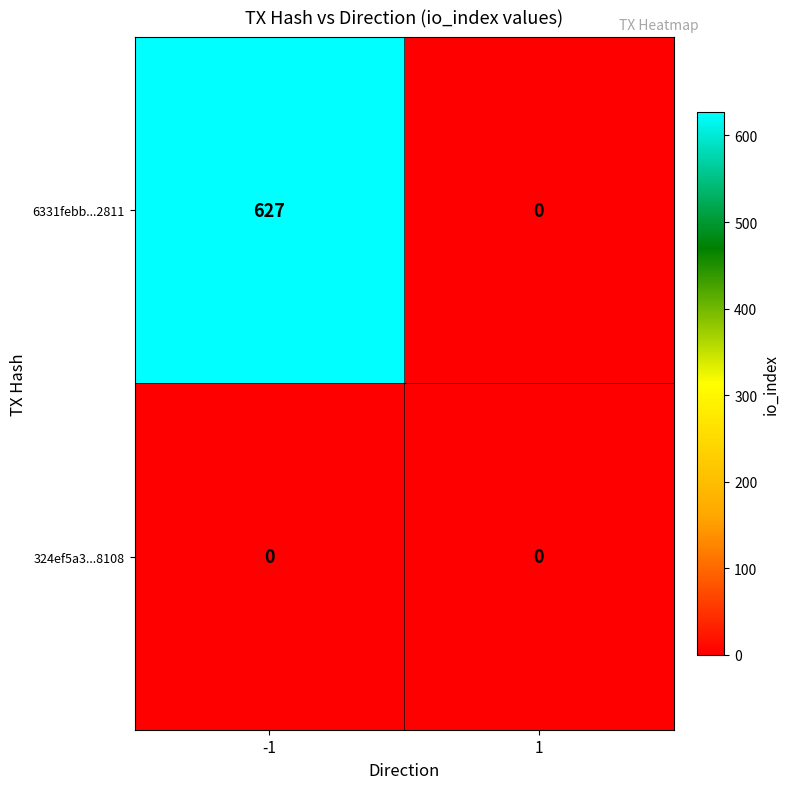

Which series has the largest range (max minus min)?

6331febb...2811